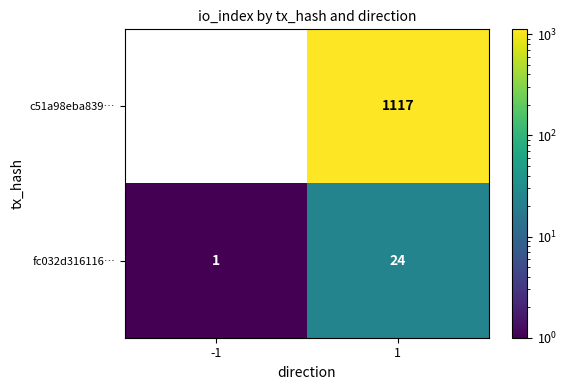

What is the sum of the fc032d316116… values at -1 and 1?

25